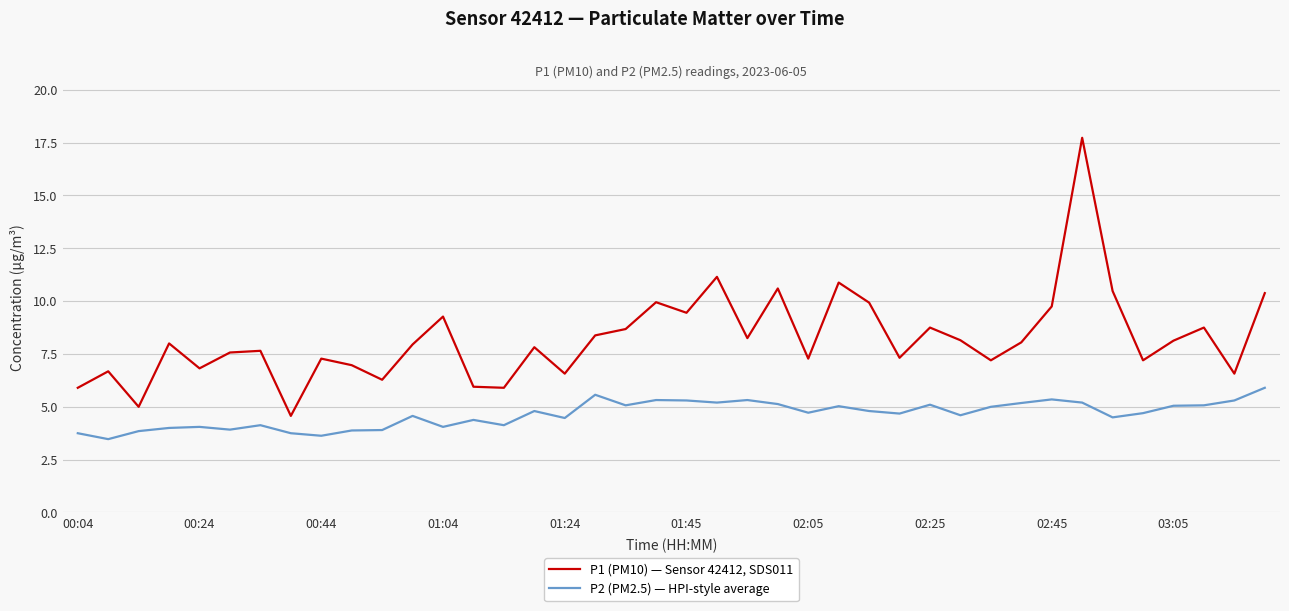

True or false: P2 (PM2.5) — HPI-style average and P1 (PM10) — Sensor 42412, SDS011 cross at least once.

False